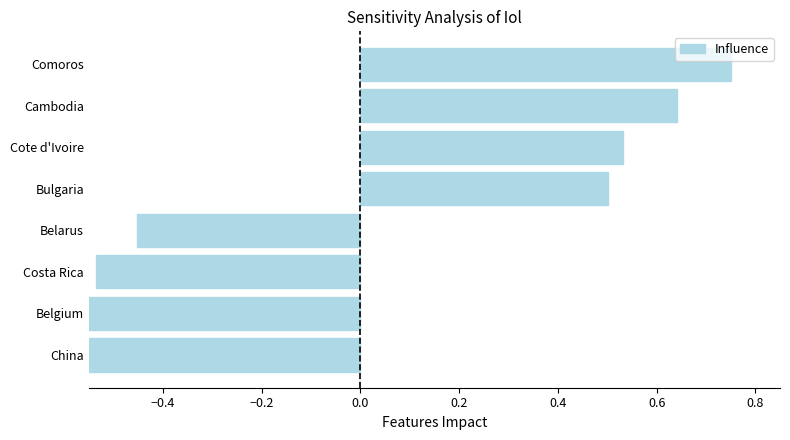

The value at Comoros is 0.3. True or false?

False